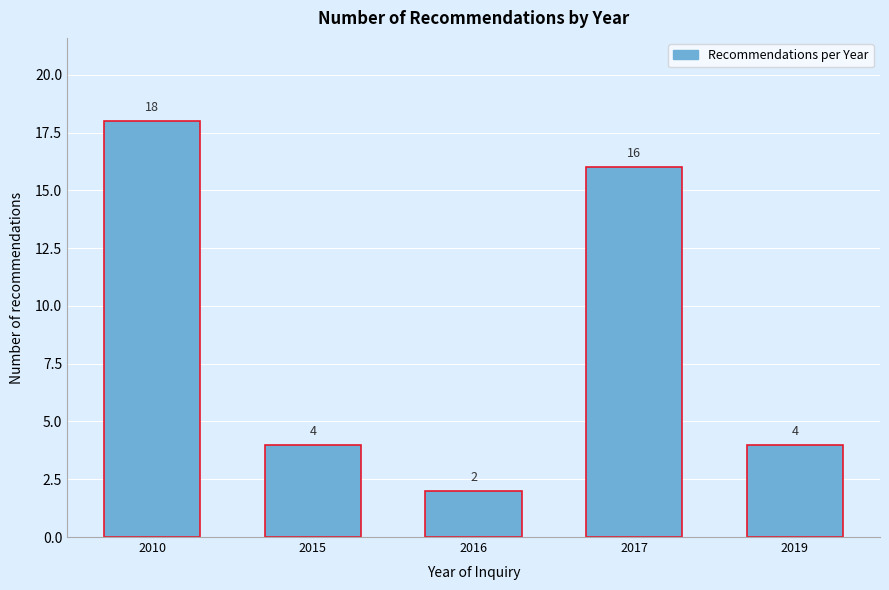

Reading left to right, what are all the values shown in this chart?

18	4	2	16	4